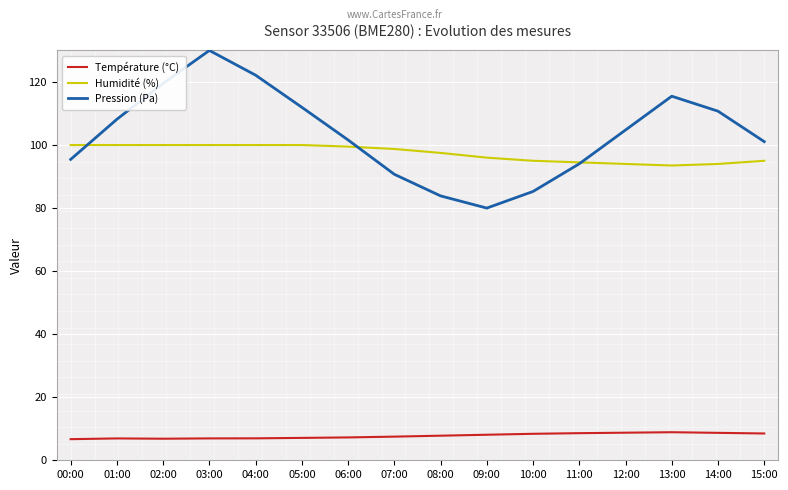

What position from the left is 04:00?

5